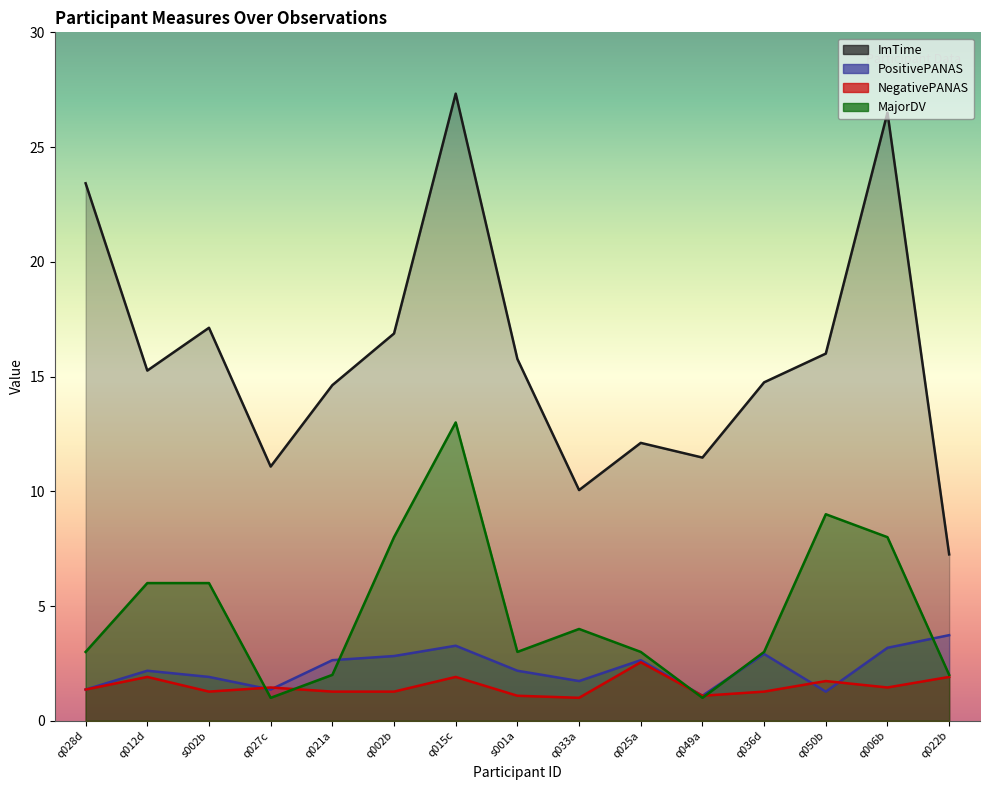

Reading left to right, extract all data points from this chart.

ImTime: q028d=23.4	q012d=15.3	s002b=17.1	q027c=11.1	q021a=14.6	q002b=16.9	q015c=27.3	s001a=15.8	q033a=10.1	q025a=12.1	q049a=11.5	q036d=14.7	q050b=16.0	q006b=26.5	q022b=7.2
PositivePANAS: q028d=1.4	q012d=2.2	s002b=1.9	q027c=1.4	q021a=2.6	q002b=2.8	q015c=3.3	s001a=2.2	q033a=1.7	q025a=2.6	q049a=1.1	q036d=2.9	q050b=1.3	q006b=3.2	q022b=3.7
NegativePANAS: q028d=1.4	q012d=1.9	s002b=1.3	q027c=1.4	q021a=1.3	q002b=1.3	q015c=1.9	s001a=1.1	q033a=1.0	q025a=2.5	q049a=1.1	q036d=1.3	q050b=1.7	q006b=1.4	q022b=1.9
MajorDV: q028d=3.0	q012d=6.0	s002b=6.0	q027c=1.0	q021a=2.0	q002b=8.0	q015c=13.0	s001a=3.0	q033a=4.0	q025a=3.0	q049a=1.0	q036d=3.0	q050b=9.0	q006b=8.0	q022b=2.0